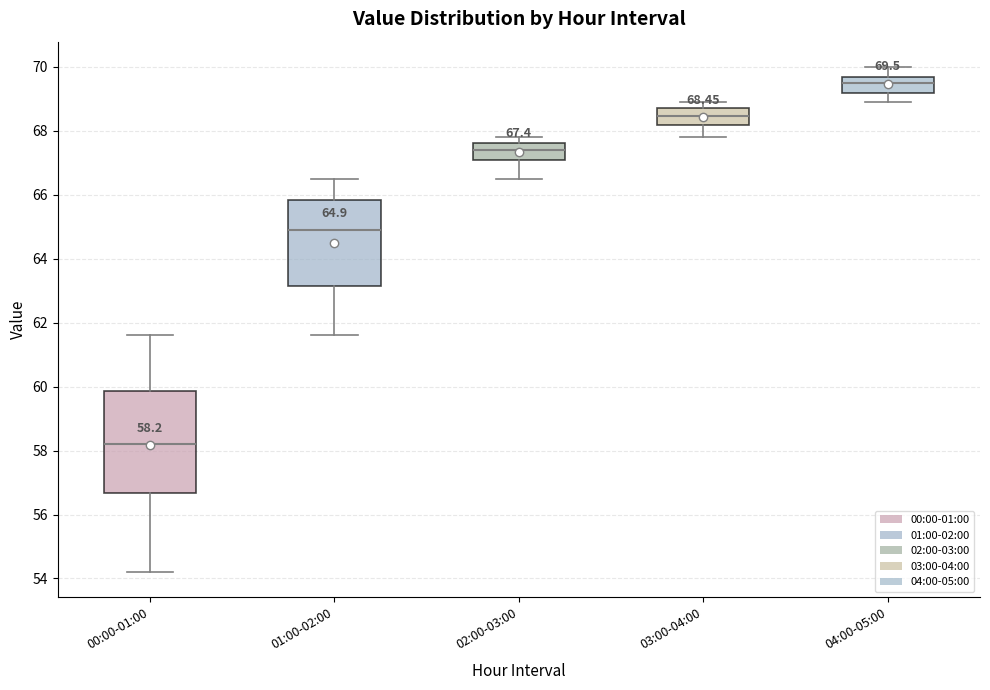

Comparing the boxes themselves (not the whiskers), which one is the tallest?

00:00-01:00